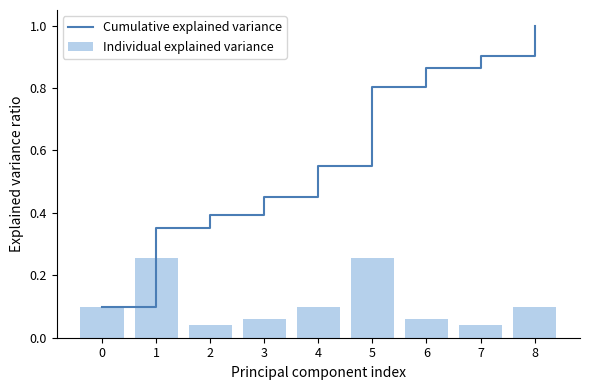

What are all the series names shown in the legend?

Cumulative explained variance, Individual explained variance